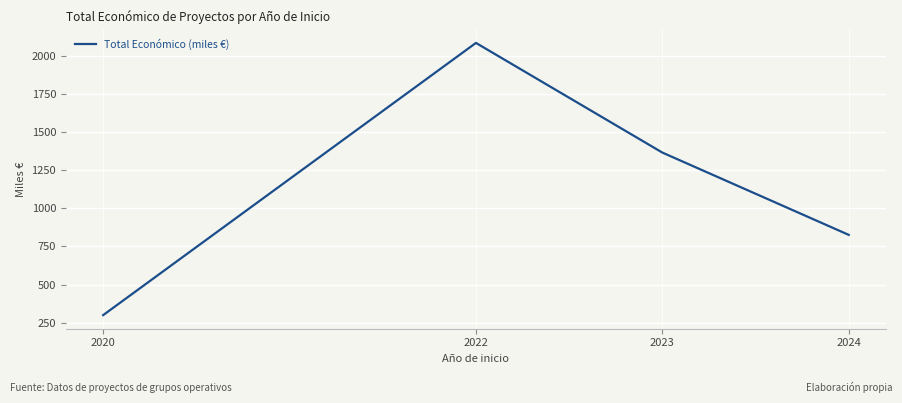

Reading left to right, what are all the values shown in this chart?

299.7	2085.5	1366.1	826.1